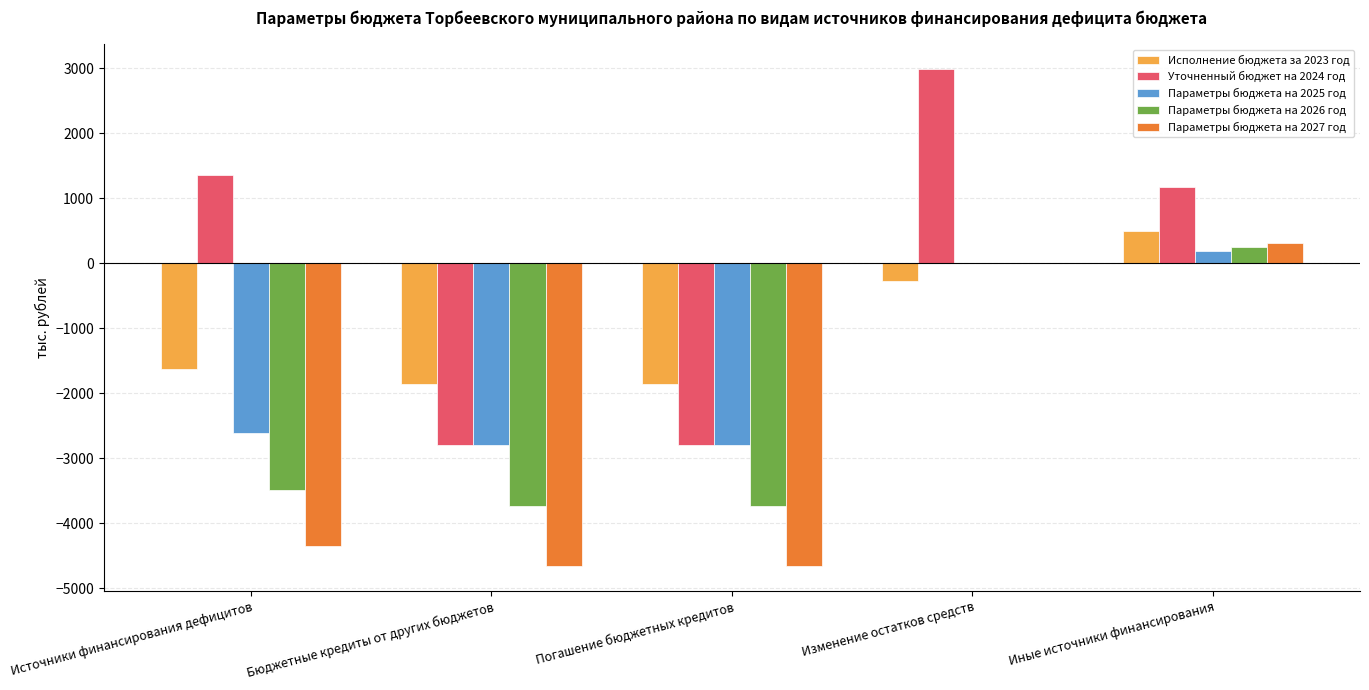

Which series has the largest total across all categories?

Уточненный бюджет на 2024 год